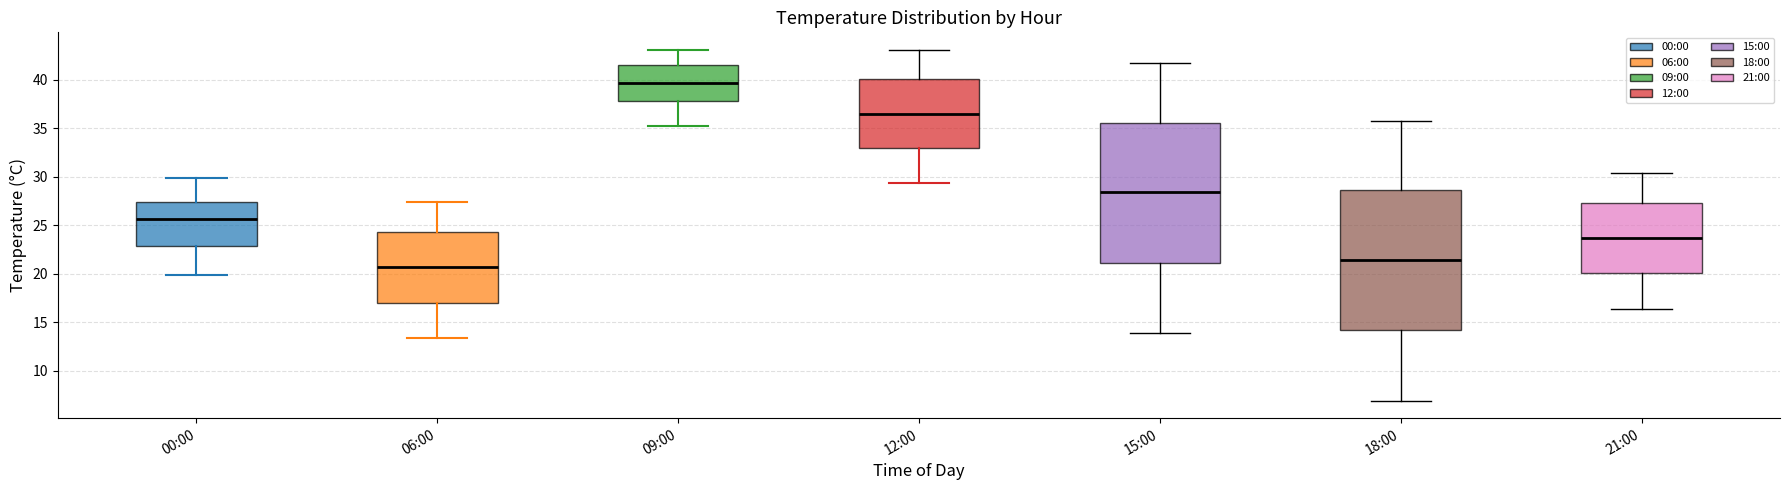

Which box has the lowest median line?

06:00